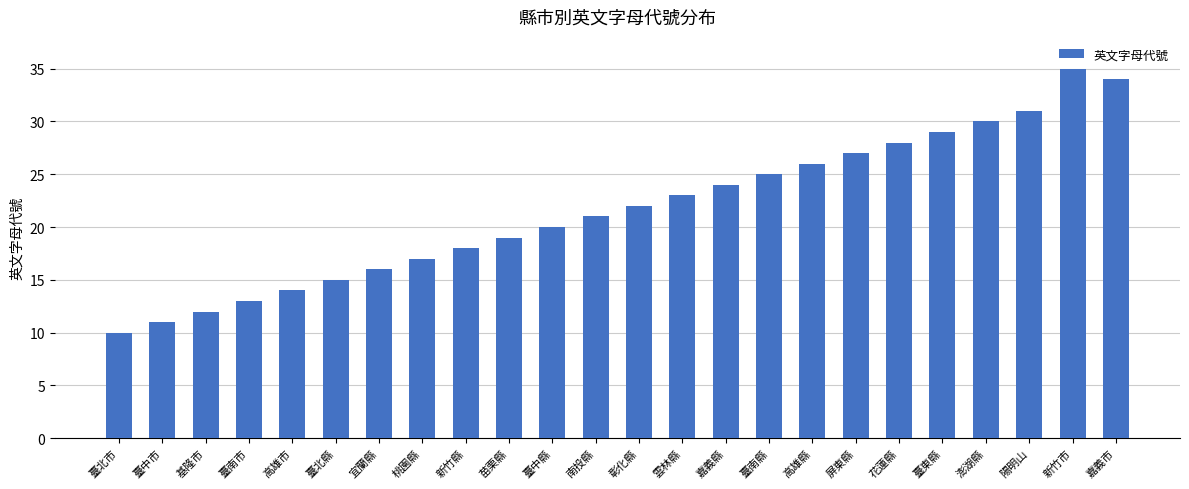

What is the label of the 23rd bar from the right?

臺中市